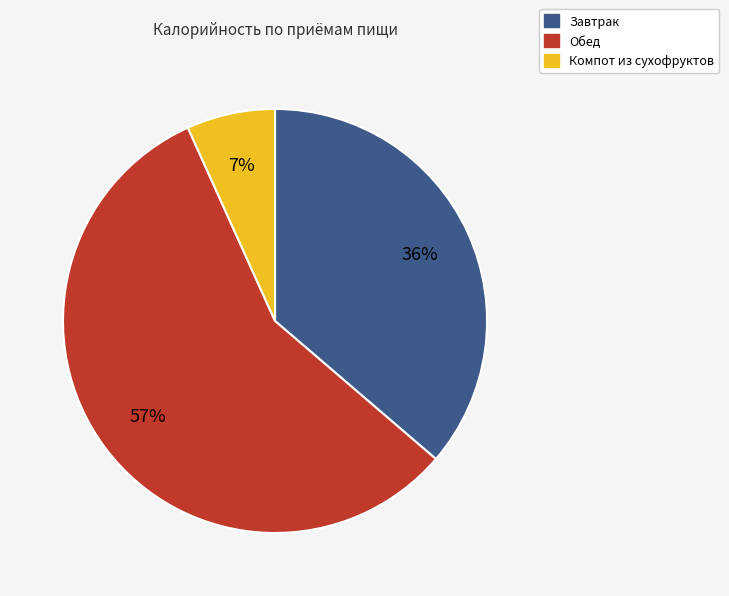

Combined, do Компот из сухофруктов and Завтрак account for over 50%?

No